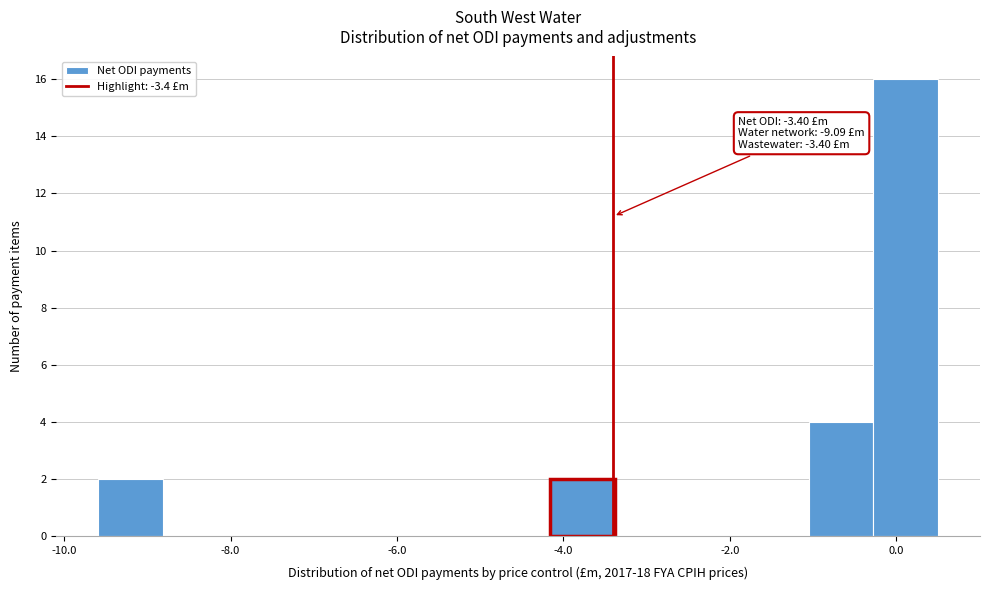

Read against the x-axis, roughly where is the centre of the tallest bar?

0.2